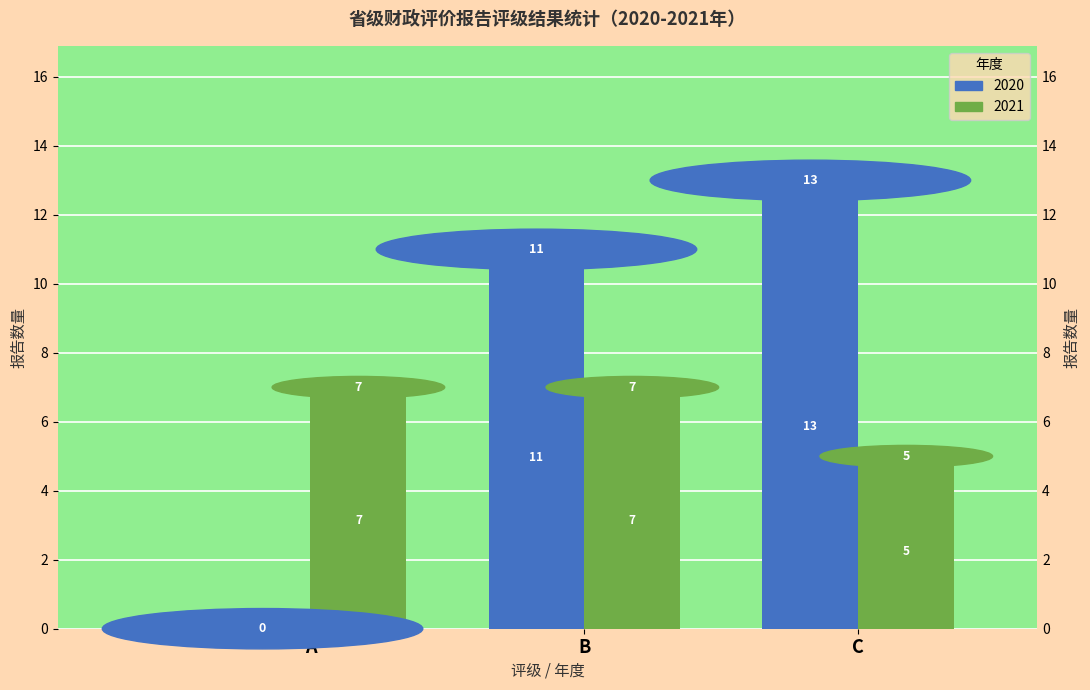

How many values are below 11?

1